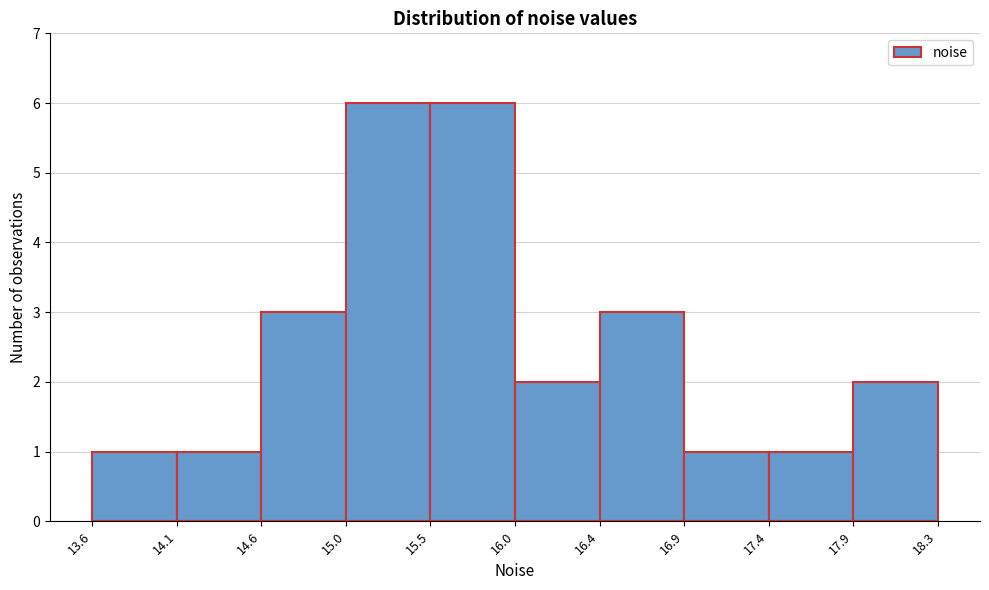

Reading left to right, transcribe this chart: for each bar, give the range it covers on the x-axis and its height. The values are not printed on the chart, so give them approximately, as read against the axis.

13.6 to 14.1: 1
14.1 to 14.6: 1
14.6 to 15.0: 3
15.0 to 15.5: 6
15.5 to 16.0: 6
16.0 to 16.4: 2
16.4 to 16.9: 3
16.9 to 17.4: 1
17.4 to 17.9: 1
17.9 to 18.3: 2